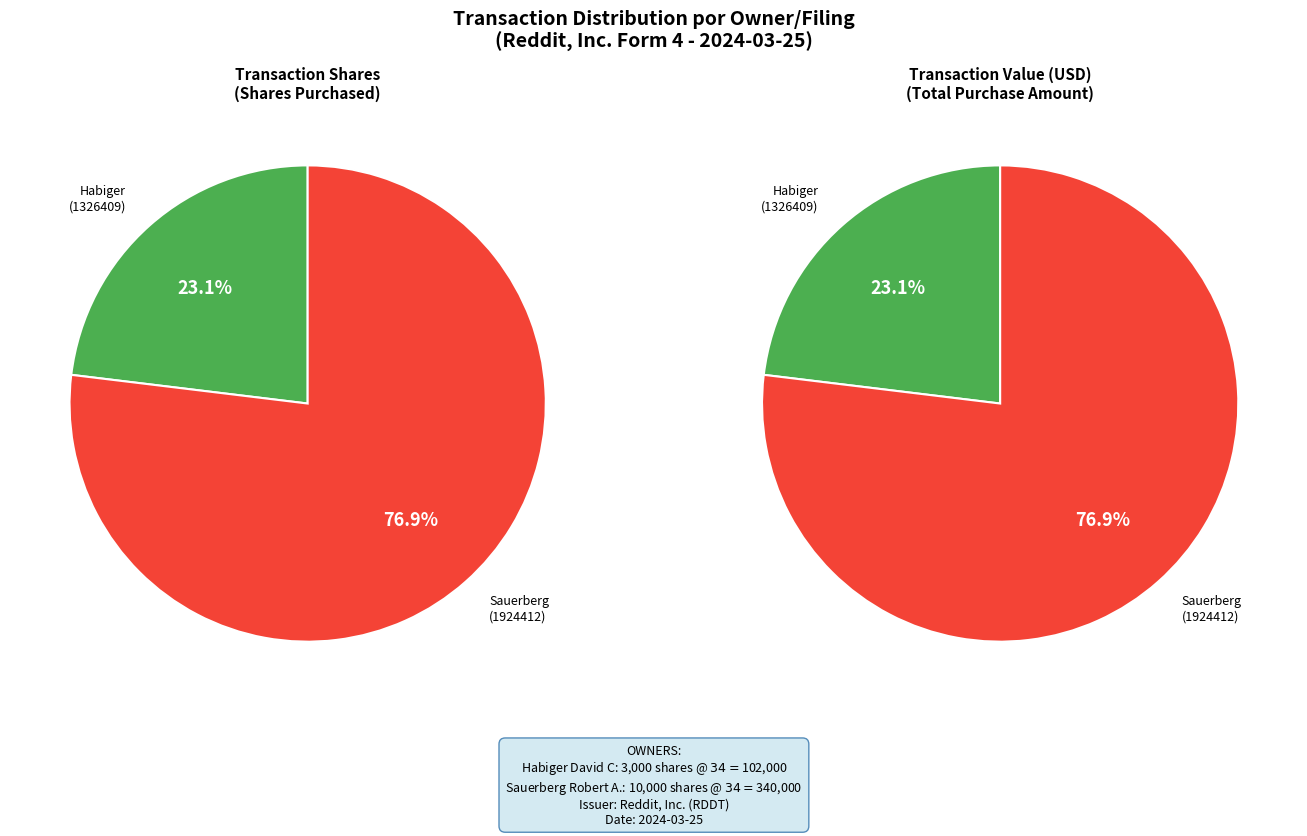

Which series changed the most between Habiger David C (1326409) and Sauerberg Robert A. (1924412)?

transactionValue